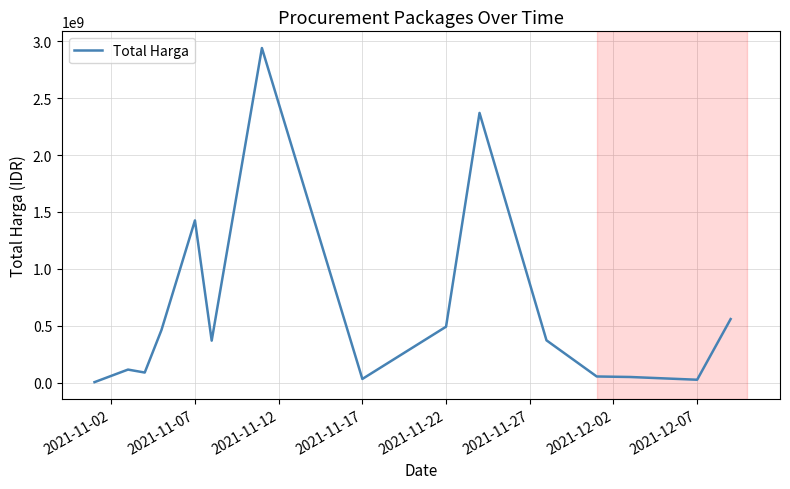

What is the greatest value displayed?

2938953240